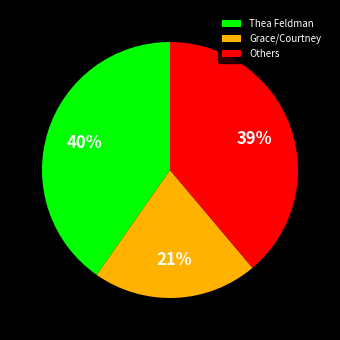

True or false: Others accounts for 39% of the total.

True